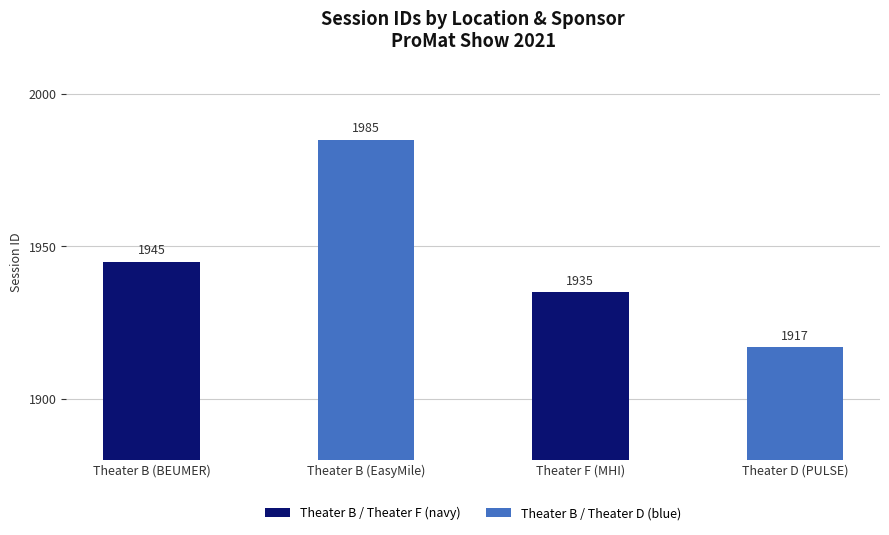

What is the label of the 1st bar from the left?

Theater B (BEUMER)